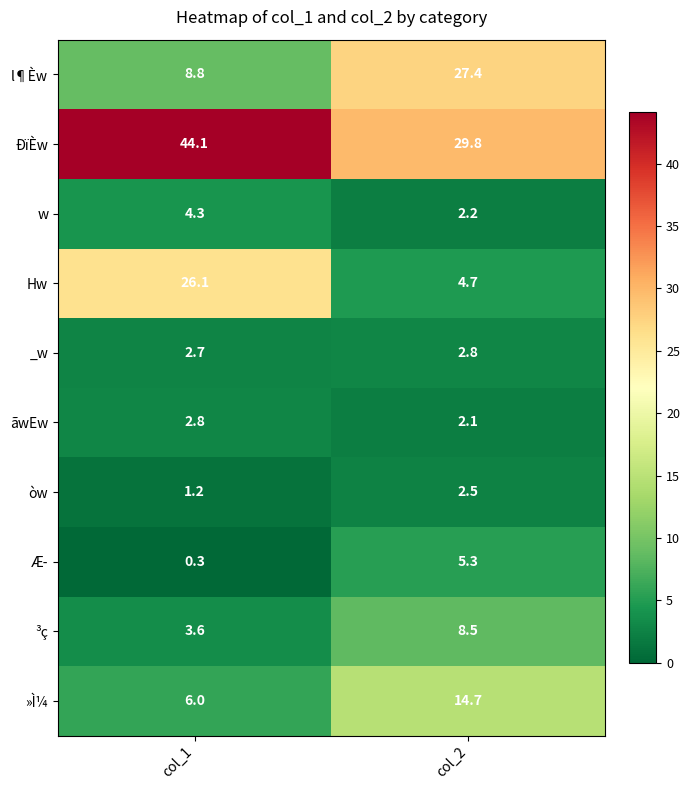

What is the difference between the Hw values at col_2 and col_1?

21.4